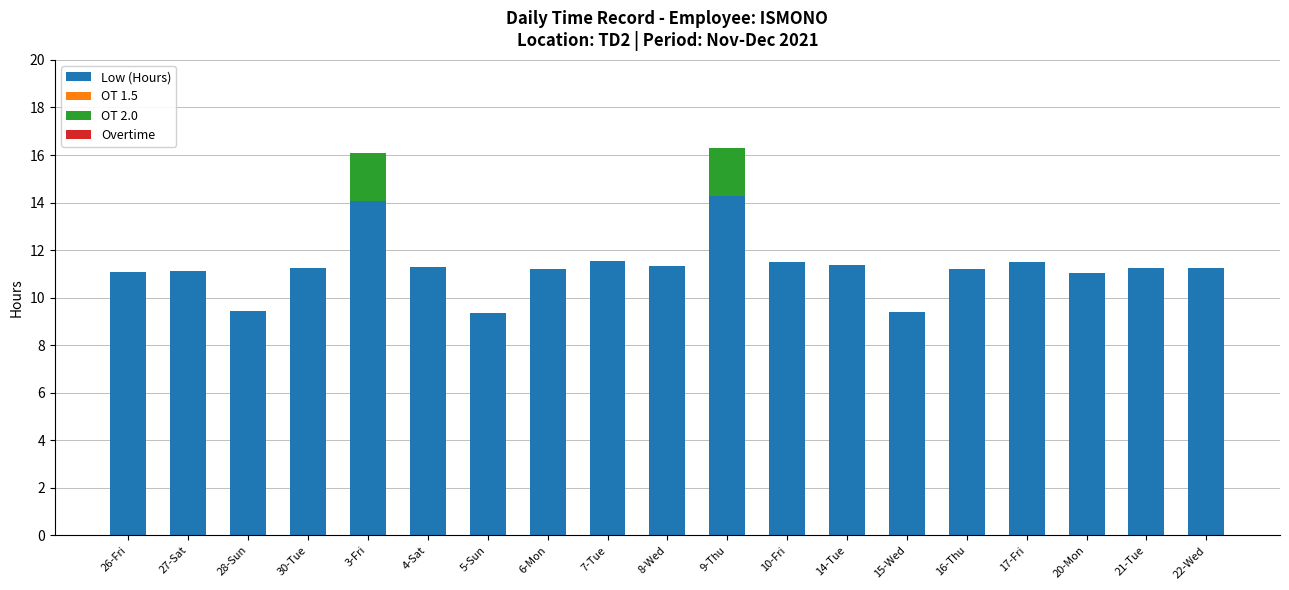

What is the maximum value for Low (Hours)?

14.3